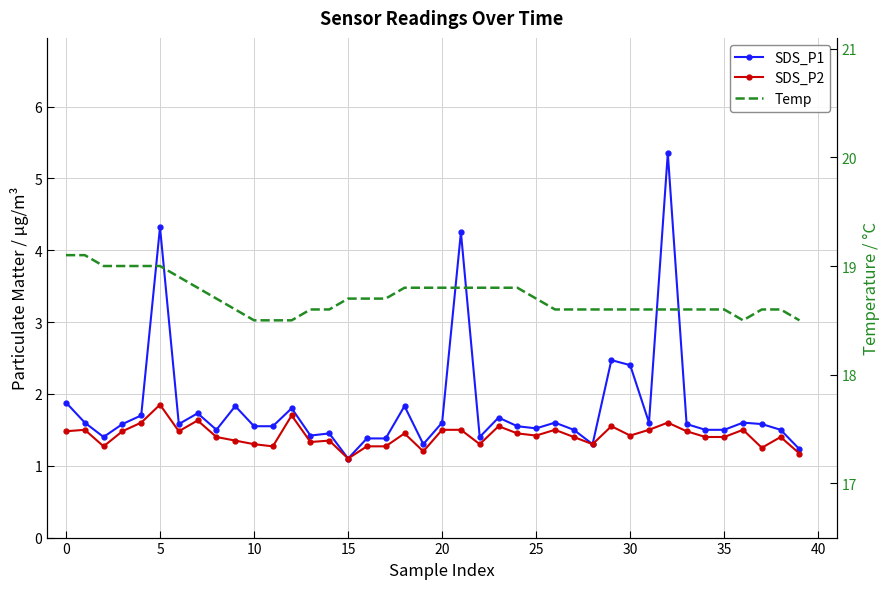

At which label does SDS_P2 reach its minimum?

15